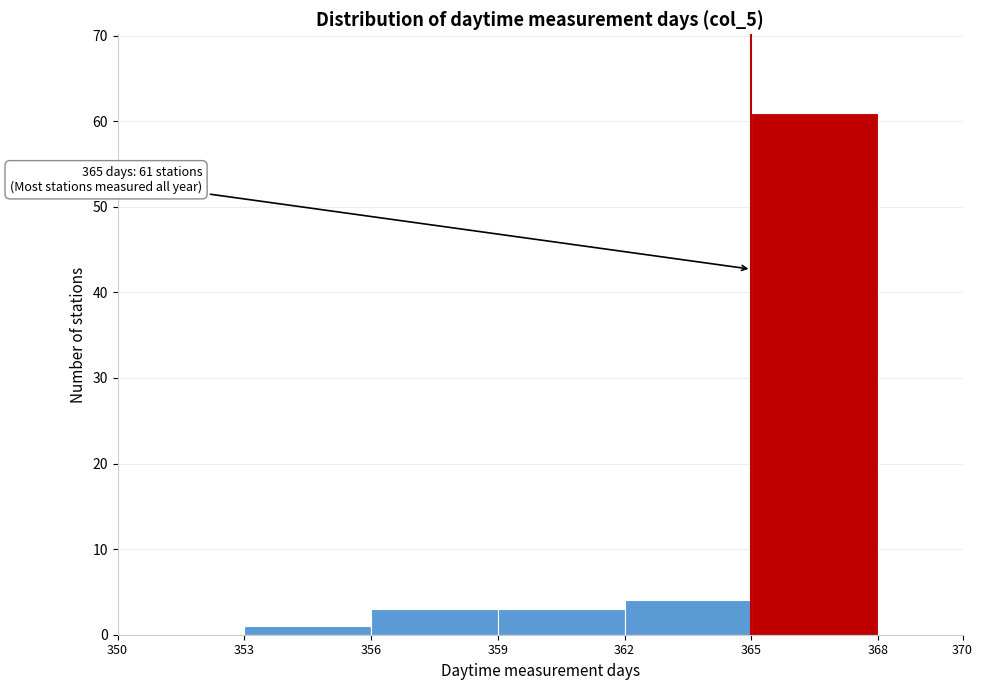

Which range on the x-axis has the tallest bar?

365 to 368